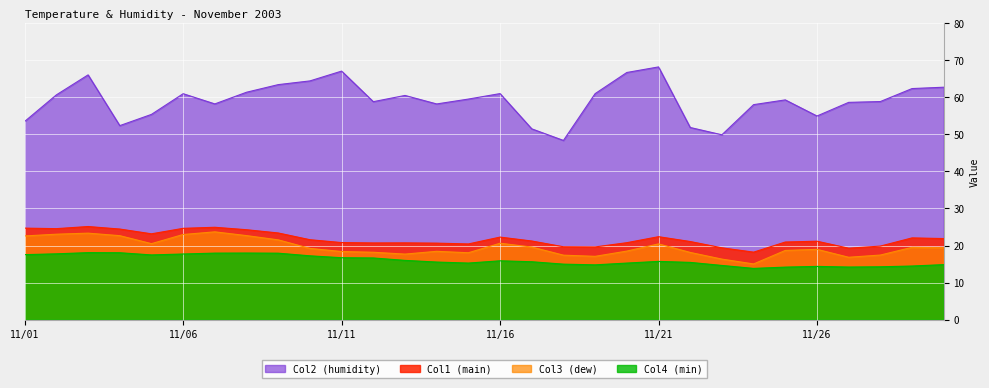

Is it true that Col4 (min) equals 6.9 at 11/13?

False